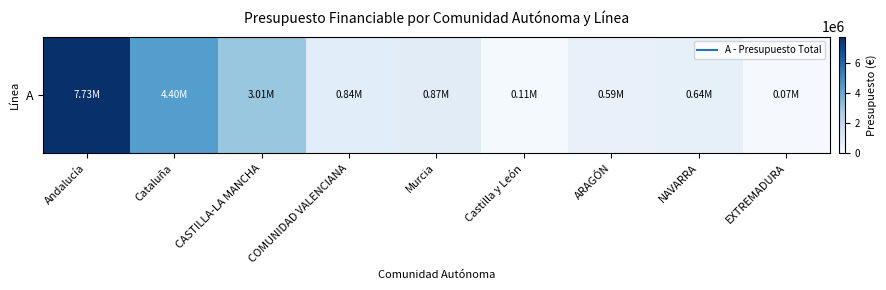

What is the minimum value shown in the chart?

68296.0